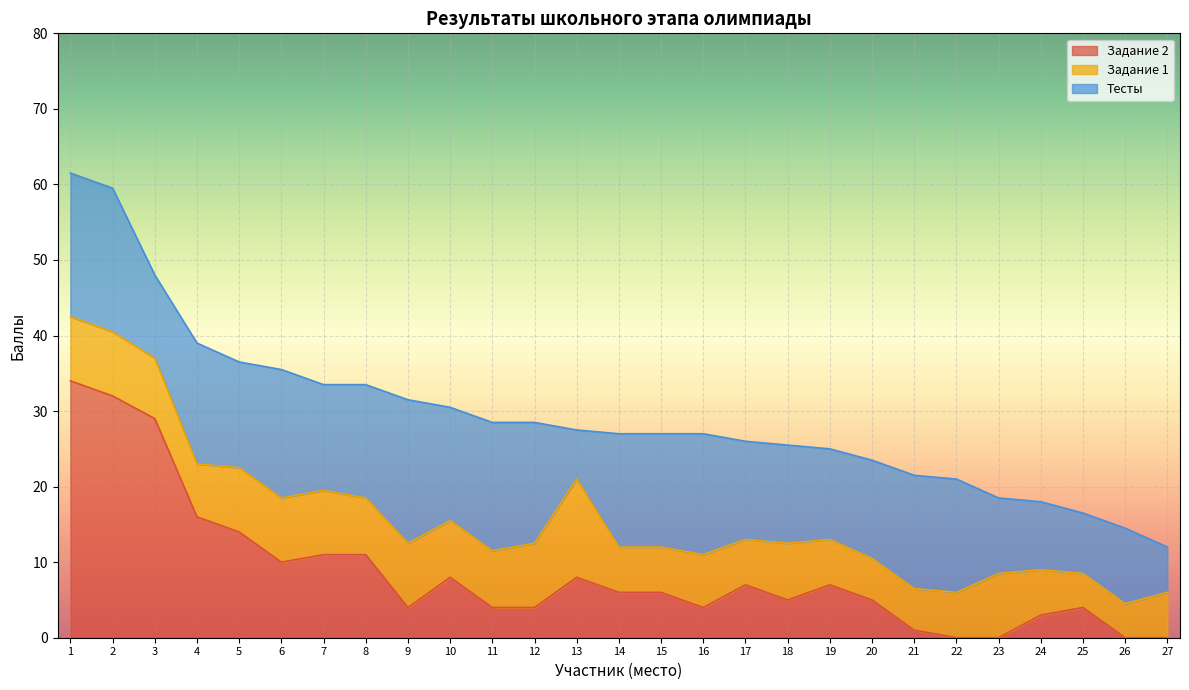

Is it true that Задание 2 equals 7.0 at 17?

True